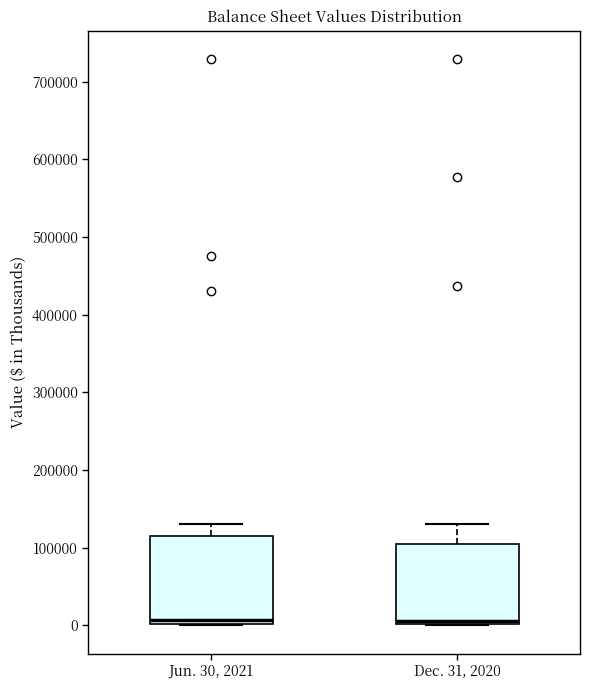

Reading left to right, transcribe this box plot: for each box, give where its median line is, the range the box spans, and where its two whiskers end, as read against the y-axis. The values are not printed on the chart, so give them approximately, as read against the axis.

Jun. 30, 2021: median 10000, box 0 to 120000, whiskers 0 to 130000
Dec. 31, 2020: median 10000, box 0 to 100000, whiskers 0 to 130000